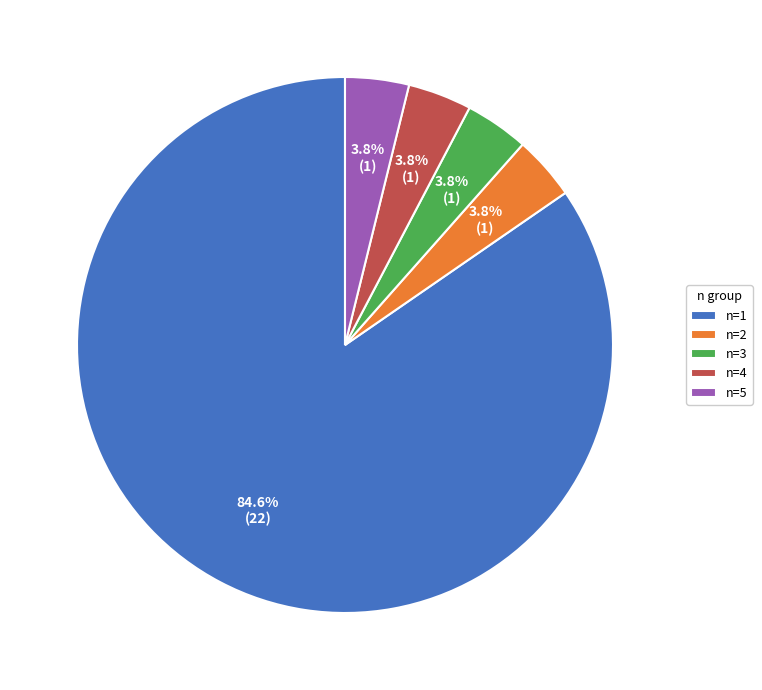

Which category has the biggest portion of the pie?

n=1